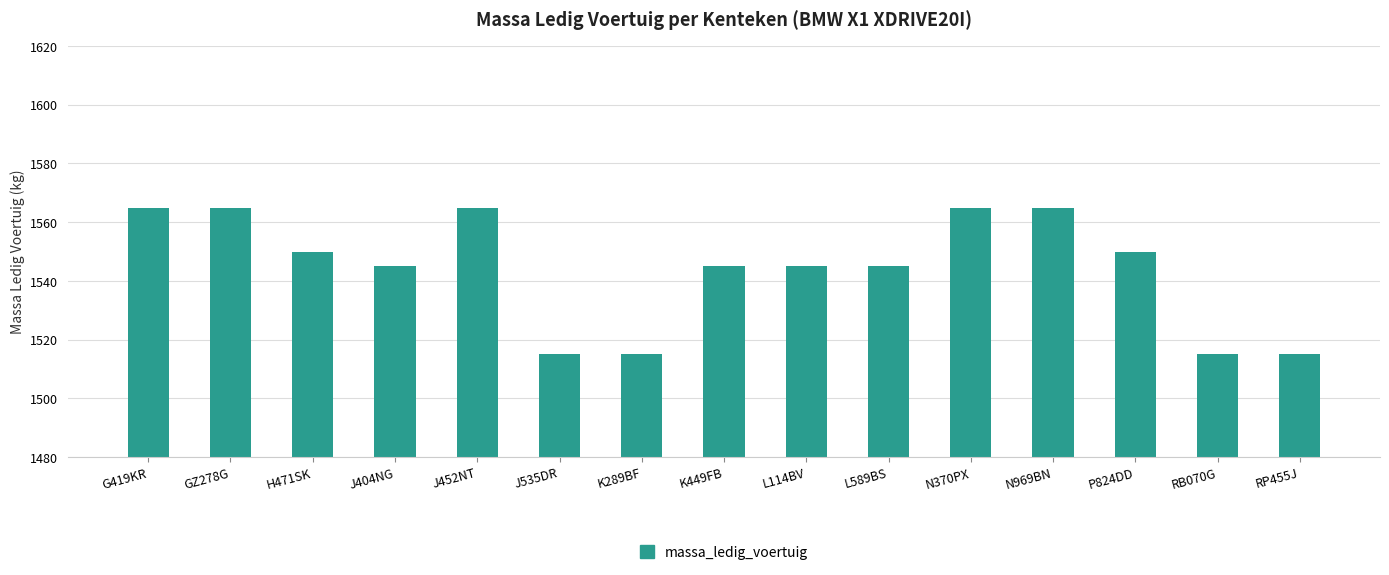

Approximately how many times larger is the value at H471SK compared to RP455J?

1.0